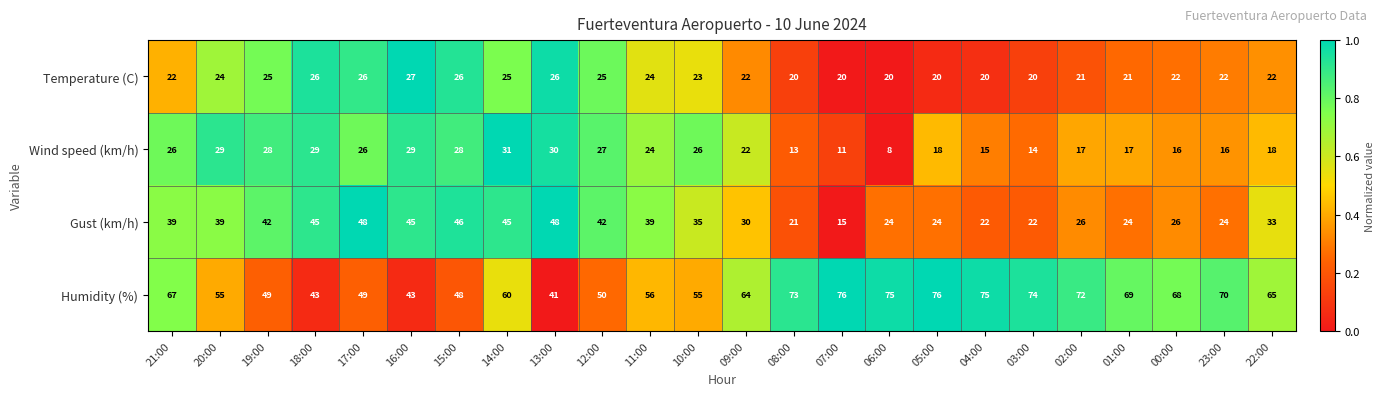

Which series has the largest range (max minus min)?

Humidity (%)